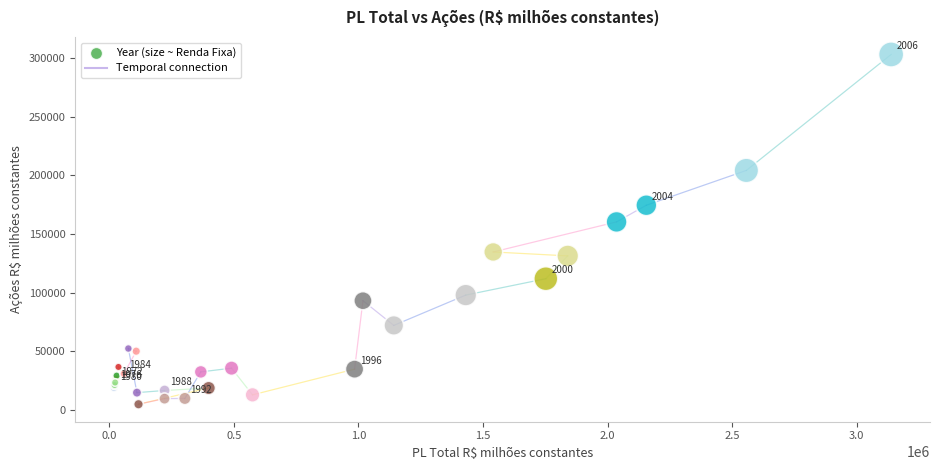

What Y value in the scatter plot is closest to 153926?

160268.9